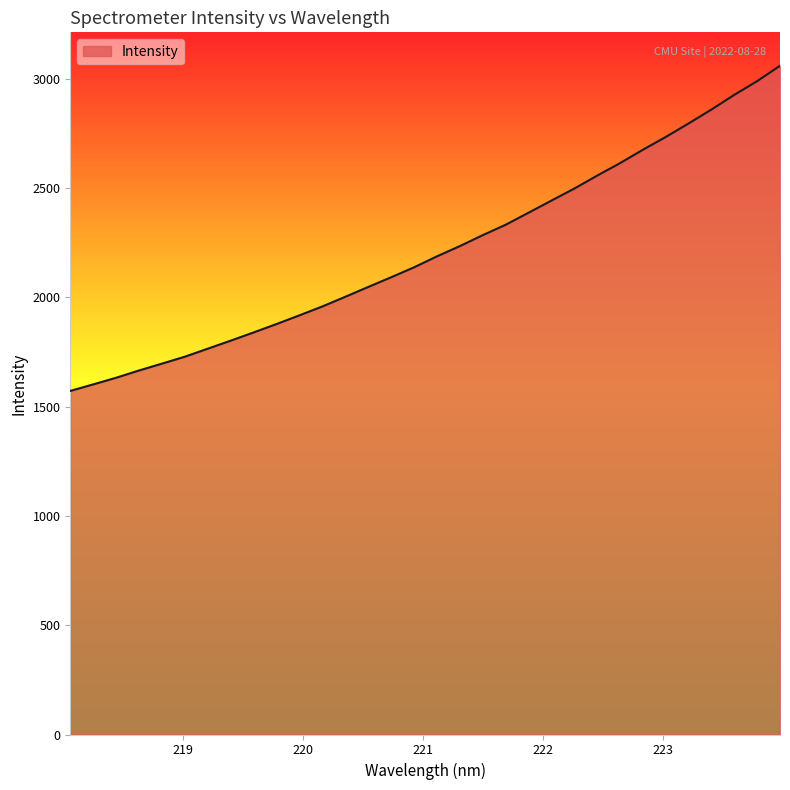

What is the greatest value displayed?

3058.3